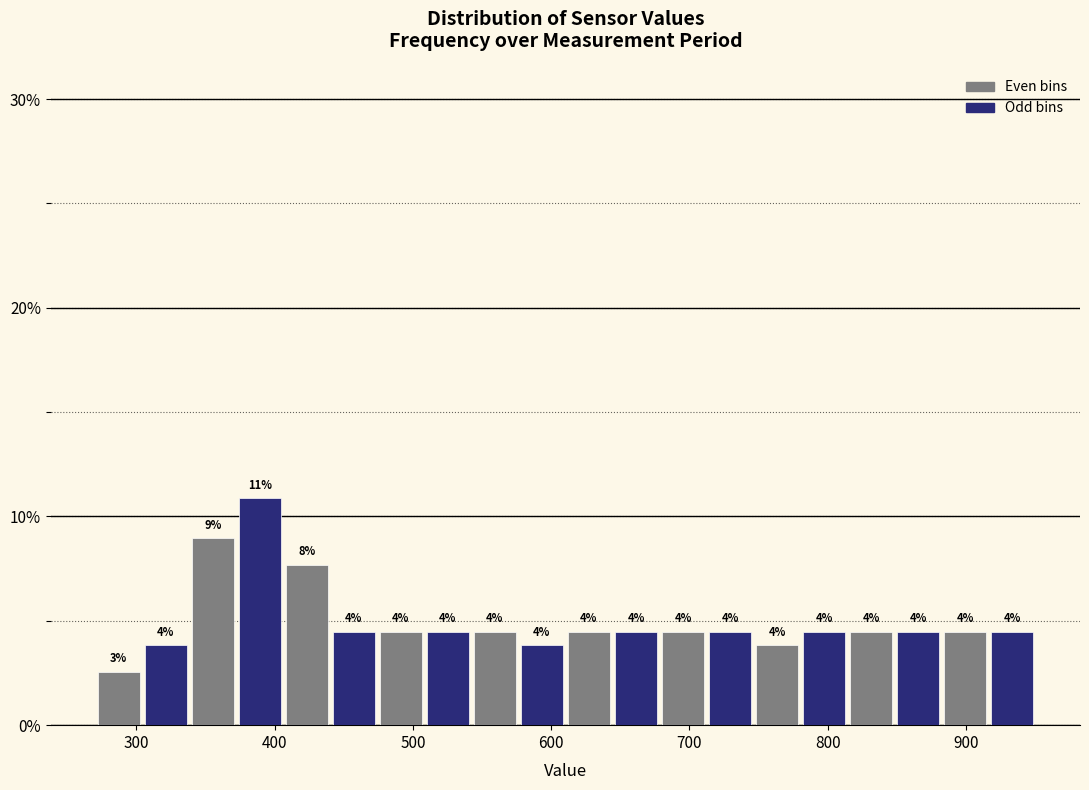

Around what value on the x-axis is the tallest bar? Give the approximate position of its centre, as read against the axis.

390